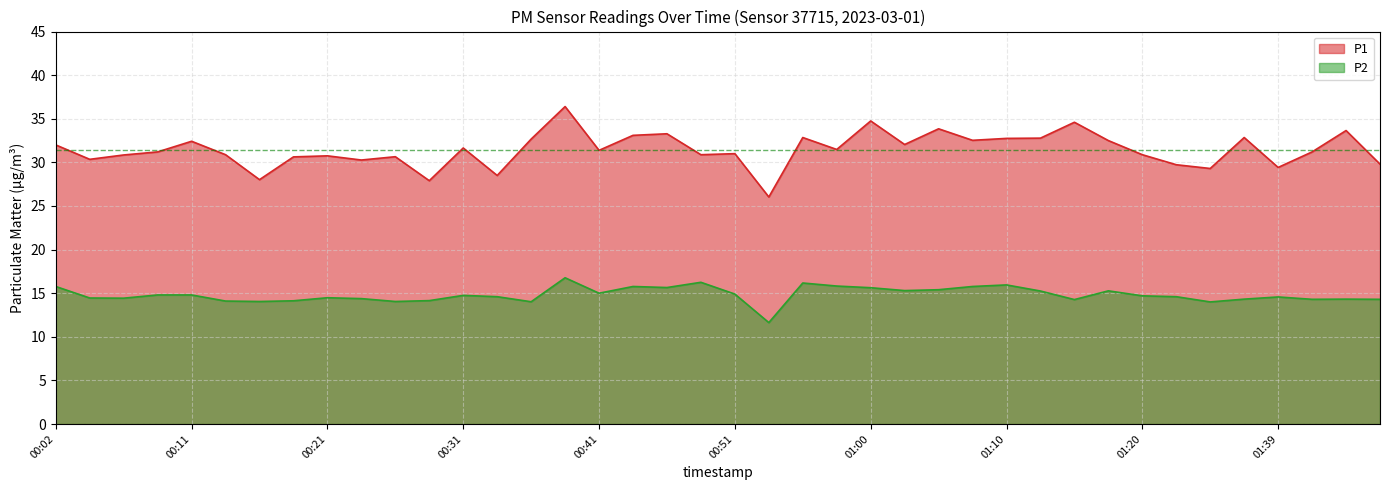

List the series in order of their peak value, highest first.

P1, P2